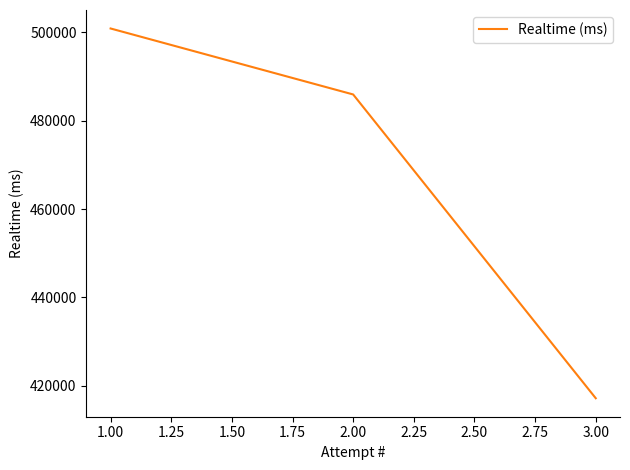

Count the number of data series in this chart.

1